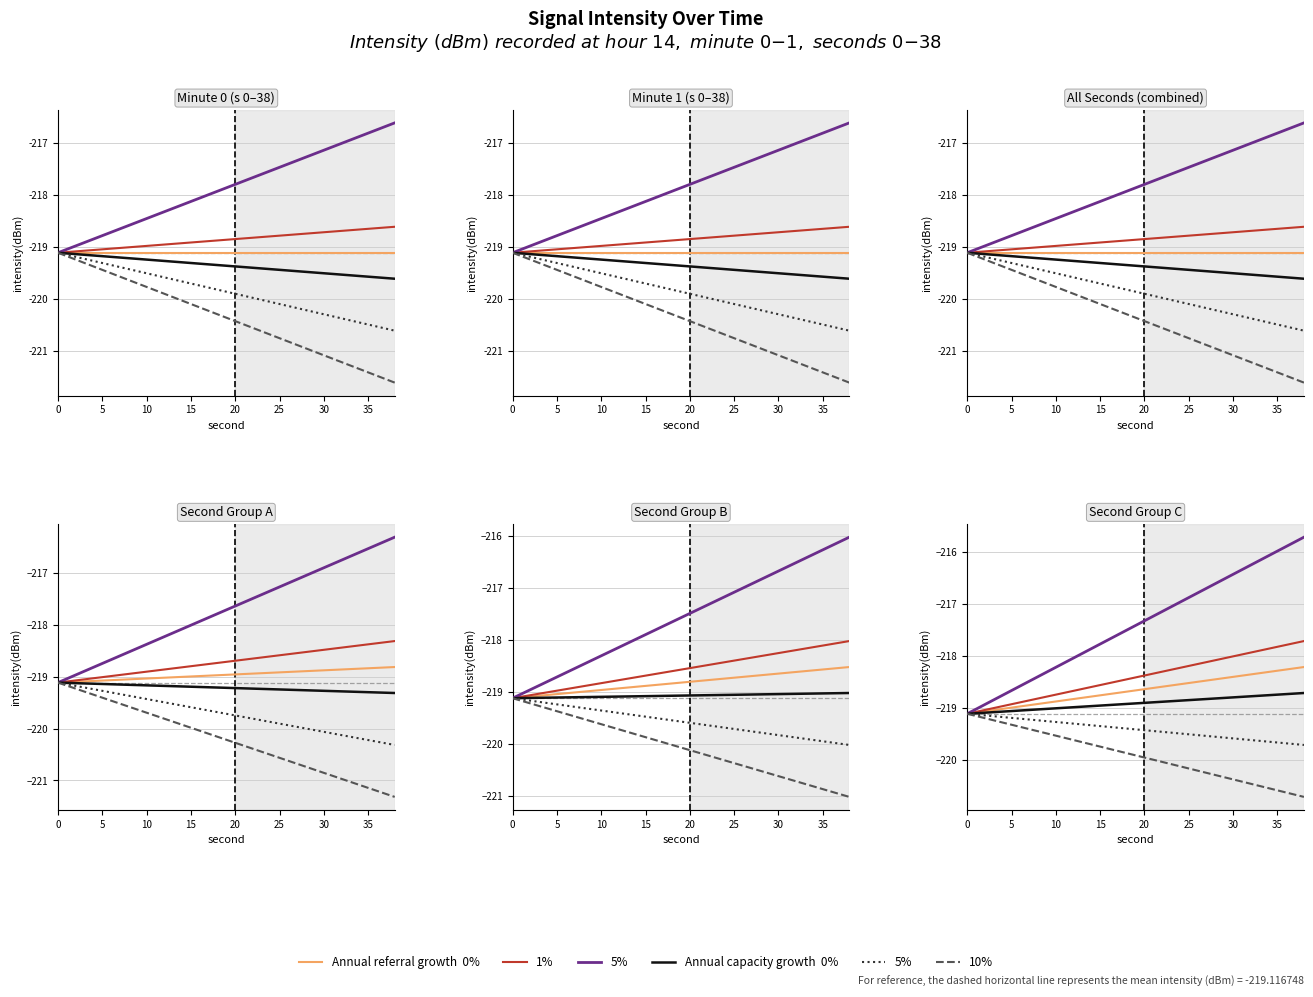

Rank the series by their maximum value, from lowest to highest.

5%% capacity, 10%% capacity, 0%% capacity, 0%% ref growth, 1%% ref growth, 5%% ref growth